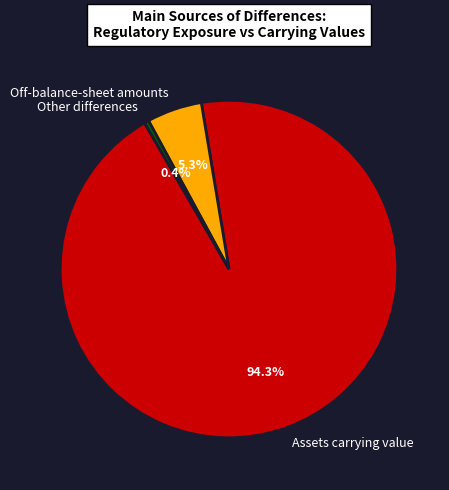

To the nearest percent, what is the average slice percentage?

33%